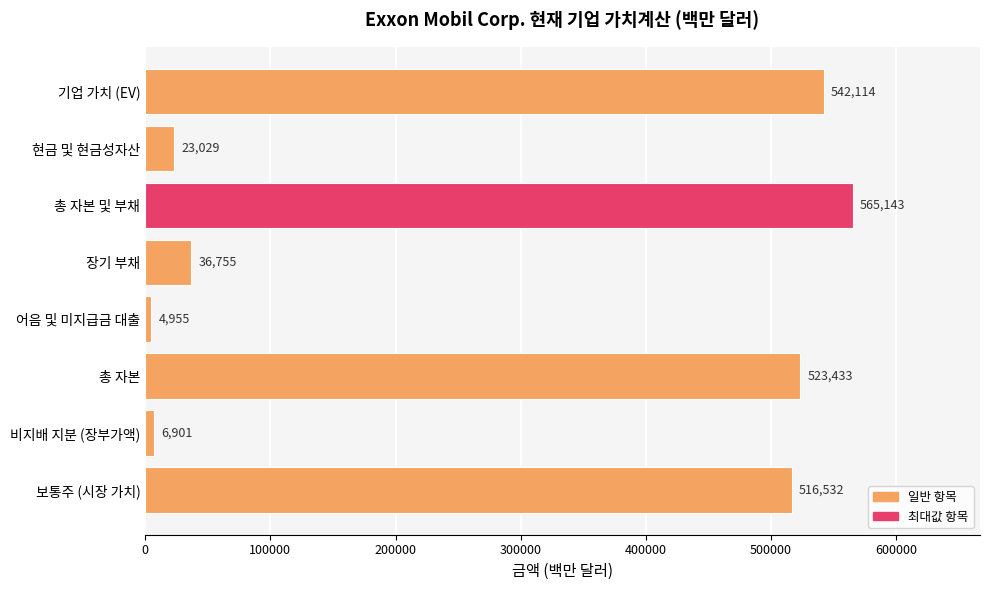

Reading bottom to top, transcribe all the data shown in this chart.

516532	6901	523433	4955	36755	565143	23029	542114